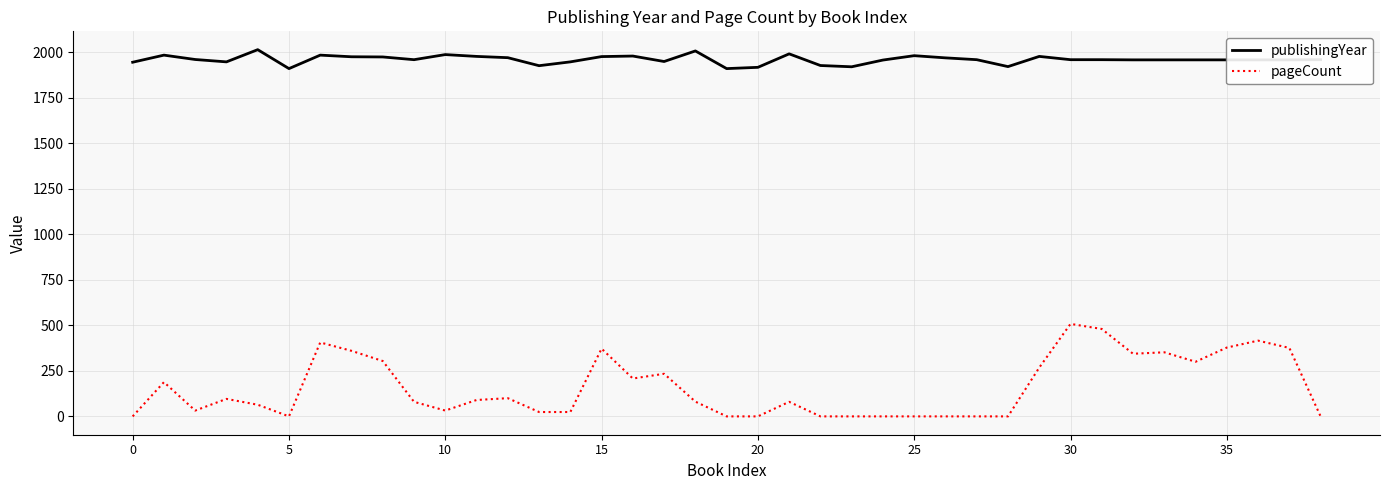

True or false: pageCount and publishingYear cross at least once.

False